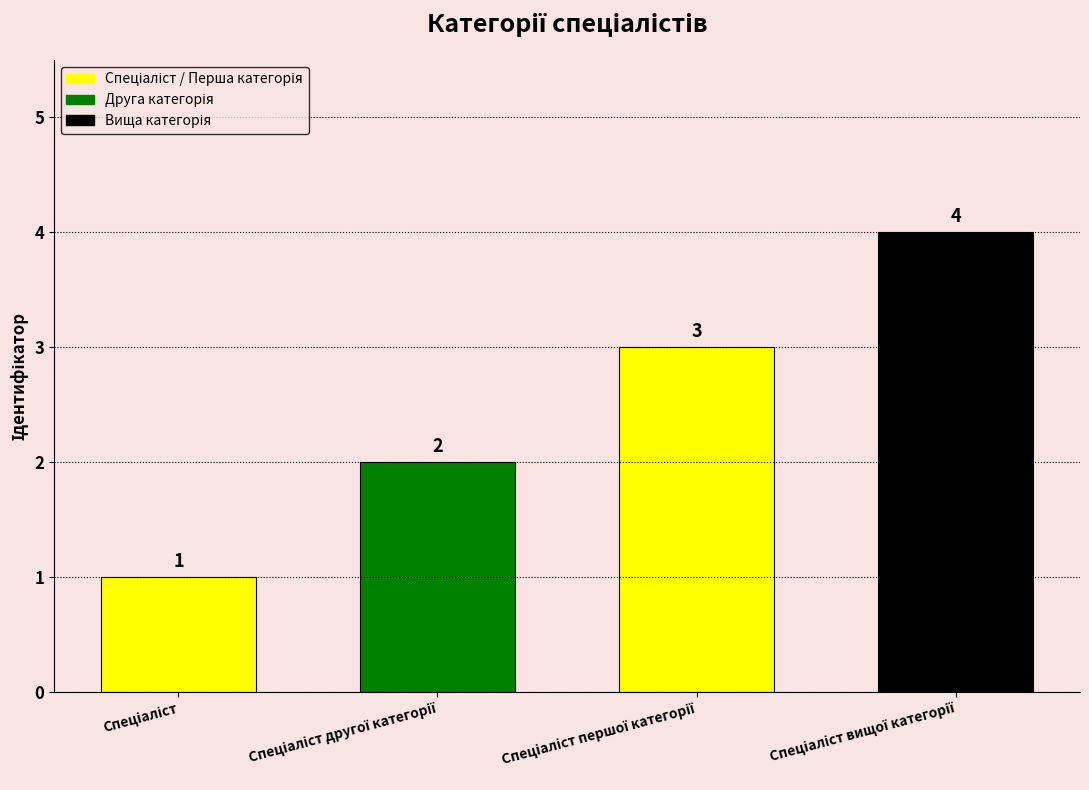

Reading left to right, what are all the values shown in this chart?

1	2	3	4